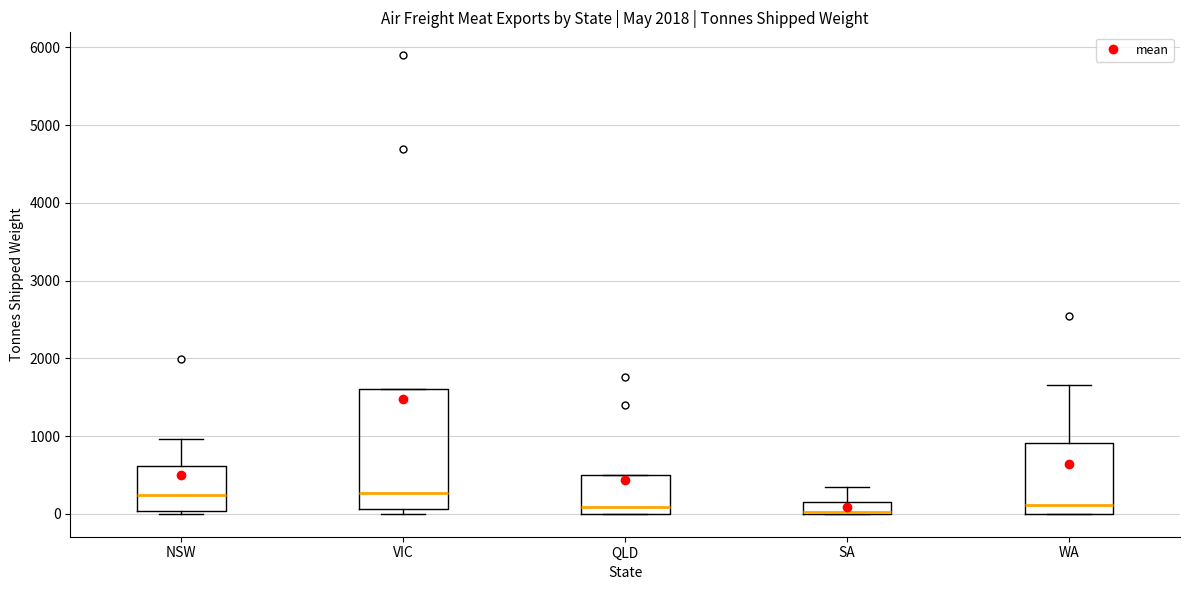

Which box is the tallest, from its lower edge to its upper edge?

VIC